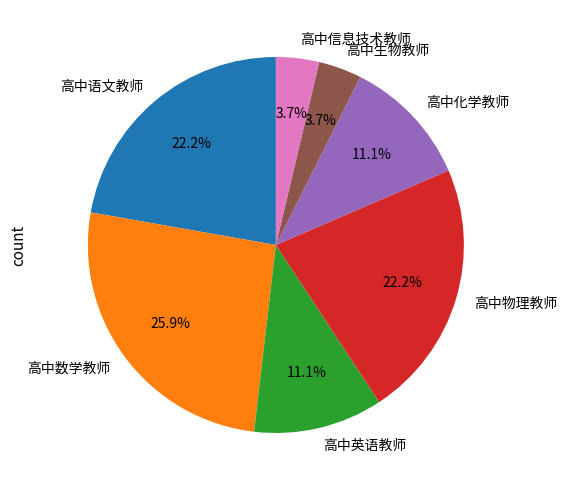

Does 高中化学教师 represent more than half of the total?

No